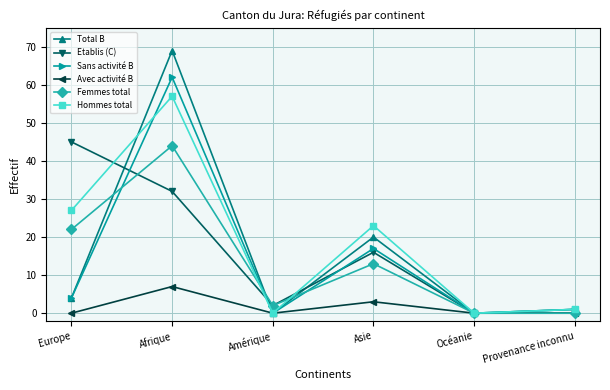

Between Europe and Asie, which series saw the biggest shift?

Etablis (C)